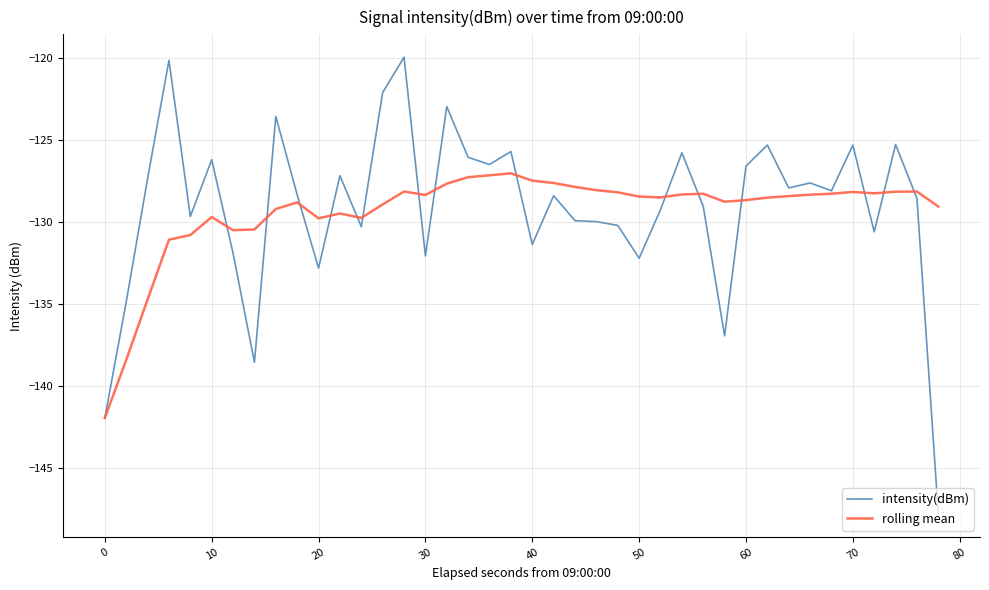

Which series has the largest range (max minus min)?

intensity(dBm)